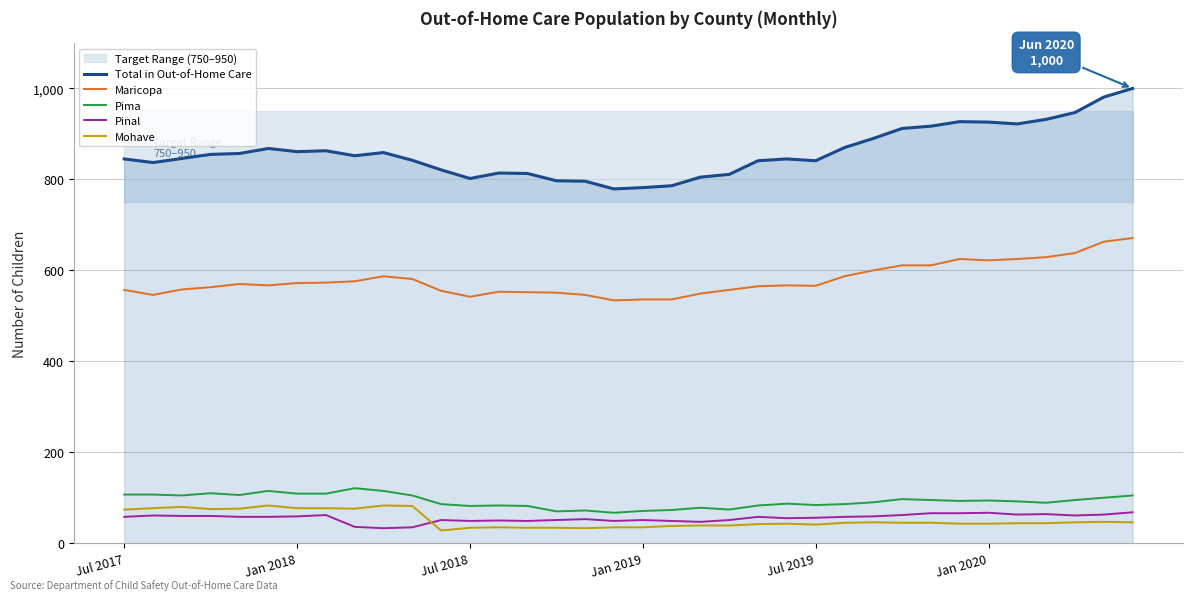

True or false: Maricopa and Mohave intersect in this chart.

False